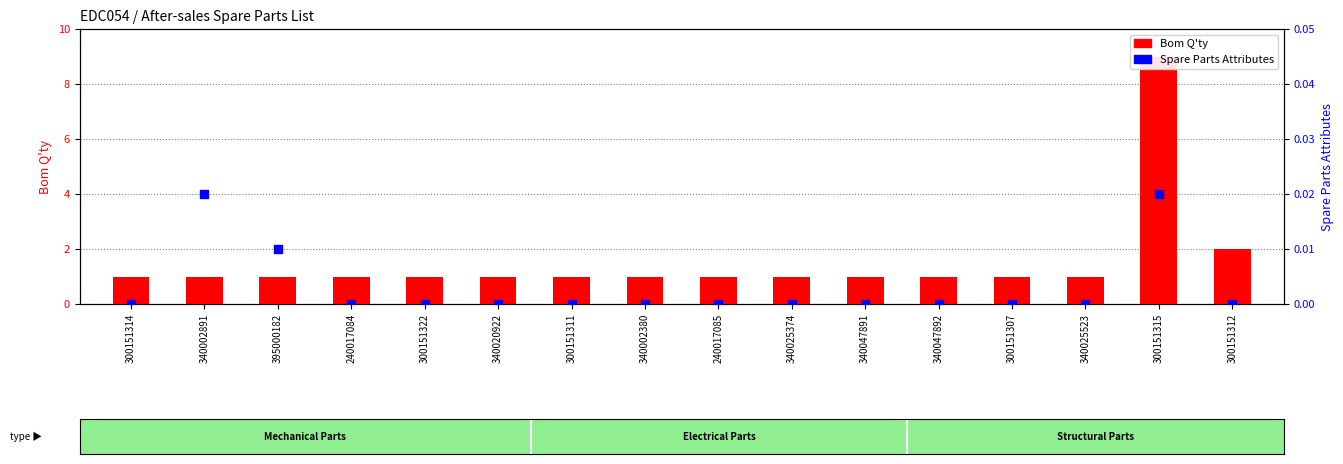

Which series reaches the minimum Y coordinate?

Spare Parts Attributes